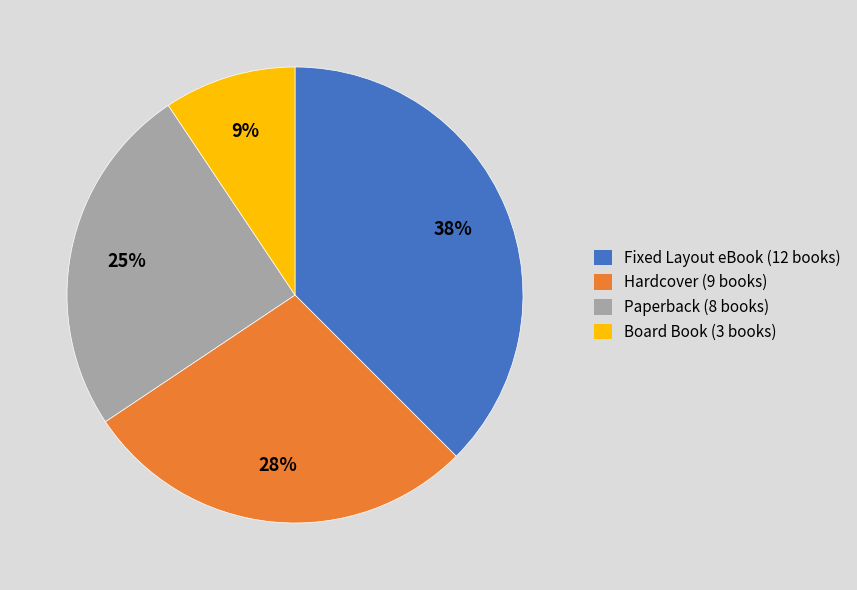

Rank the categories by value from lowest to highest.

Board Book, Paperback, Hardcover, Fixed Layout eBook